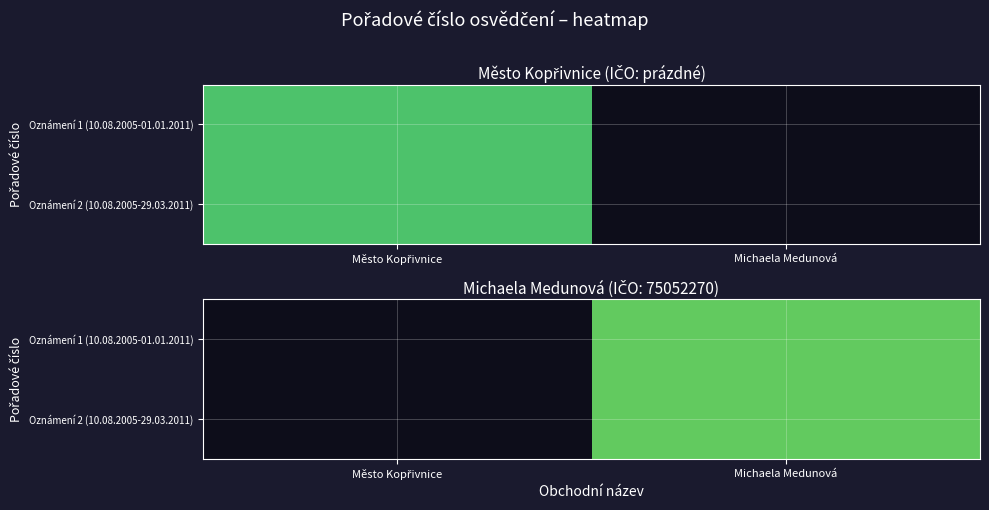

Rank the series by their average value, from lowest to highest.

Oznámení 1 (10.08.2005-01.01.2011), Oznámení 2 (10.08.2005-29.03.2011)